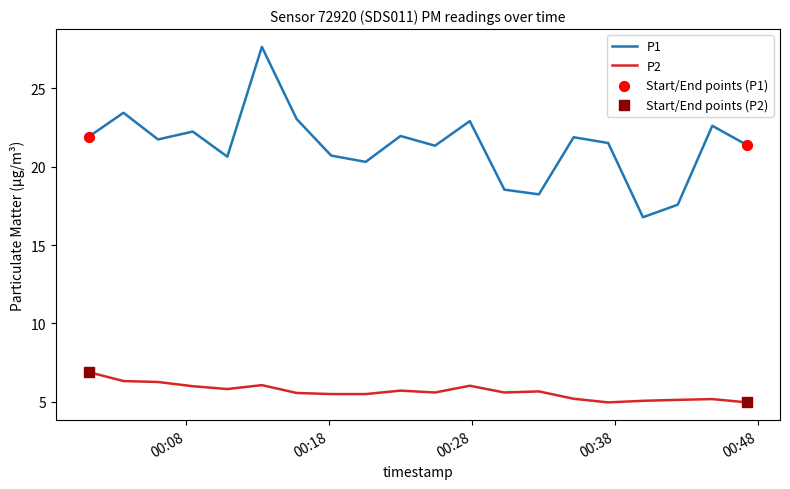

Which series has the largest range (max minus min)?

P1